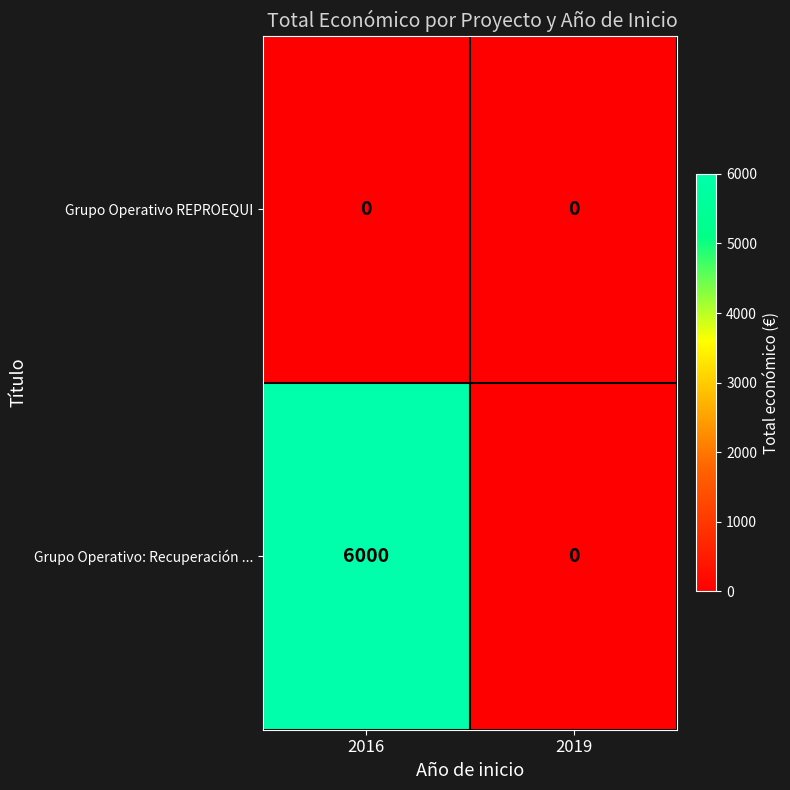

Reading left to right, extract all data points from this chart.

Grupo Operativo REPROEQUI: 2016=0	2019=0
Grupo Operativo: Recuperación ...: 2016=6000	2019=0